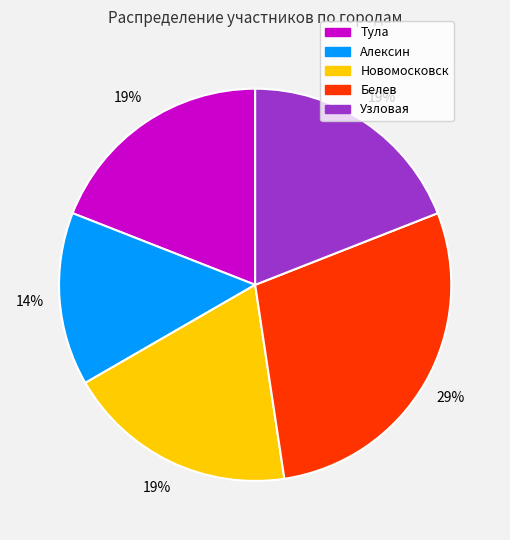

To the nearest percent, what percentage of the pie is Белев?

29%